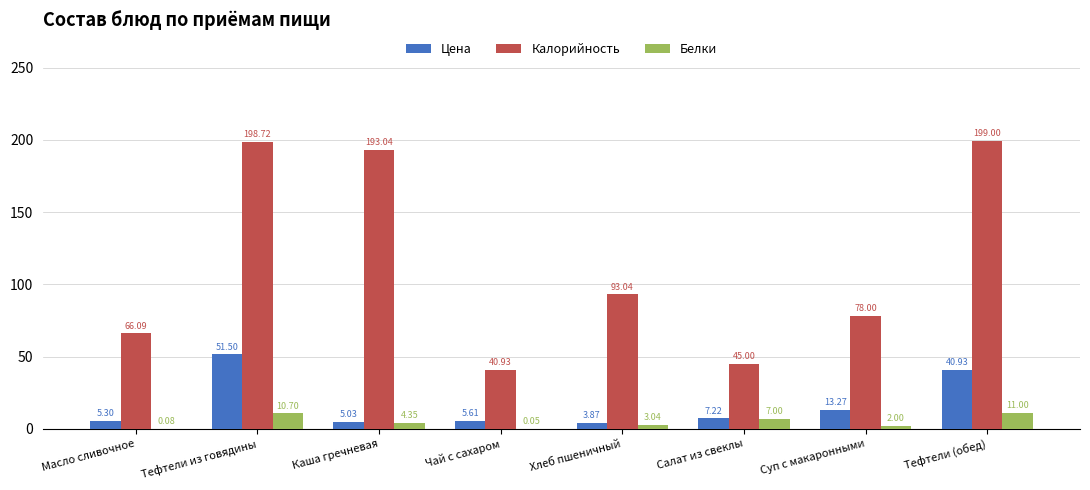

The Белки series shows 10.7 at Тефтели из говядины. True or false?

True